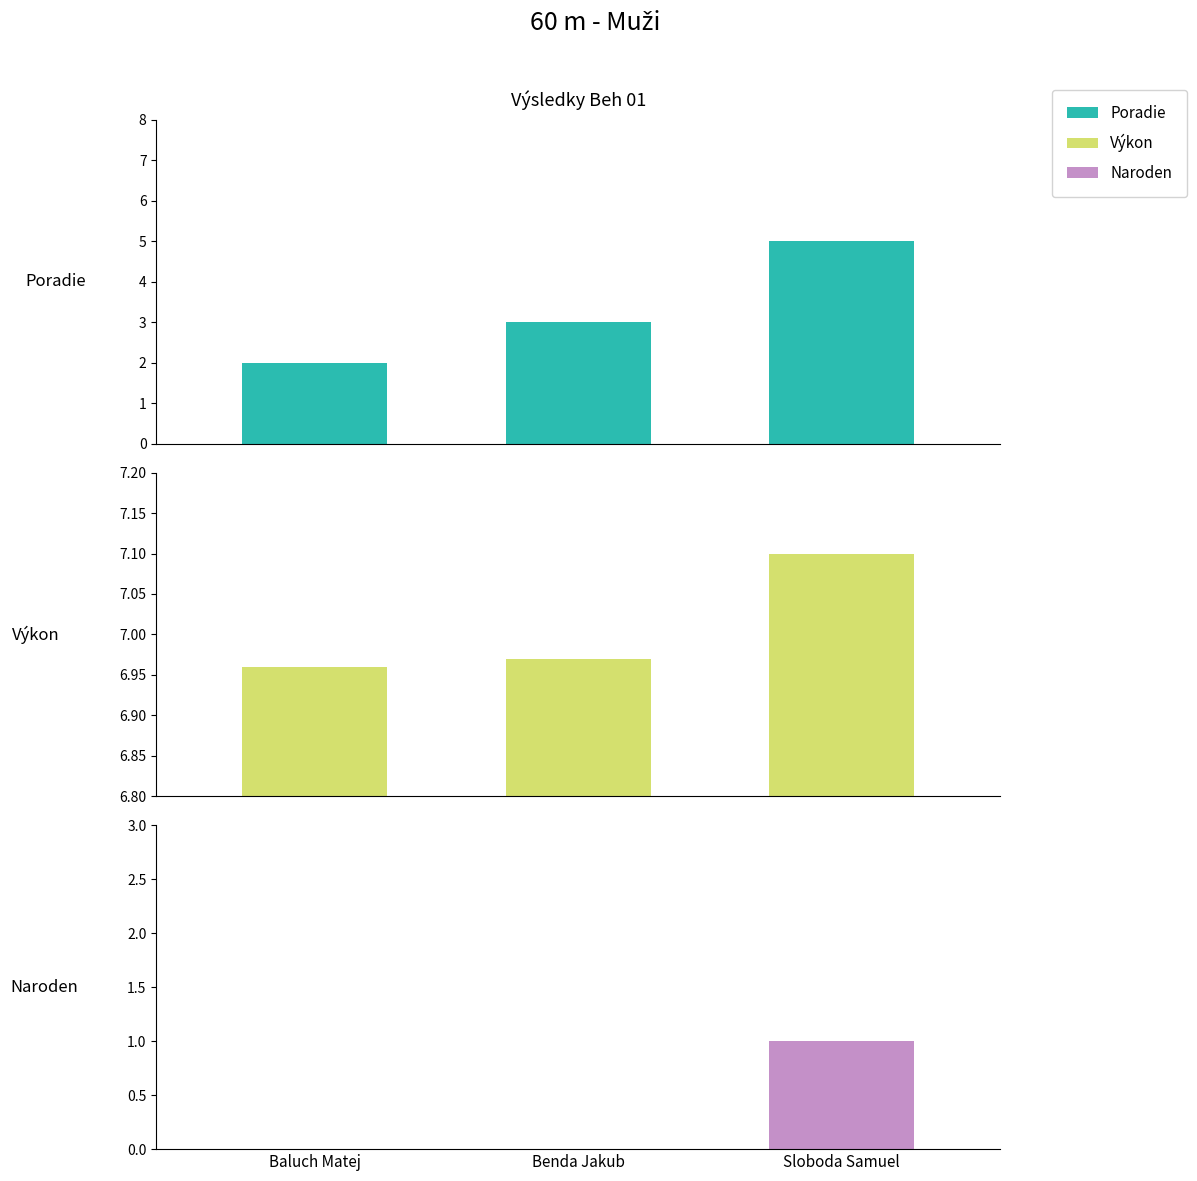

At which category is the sum across all series the highest?

Sloboda Samuel